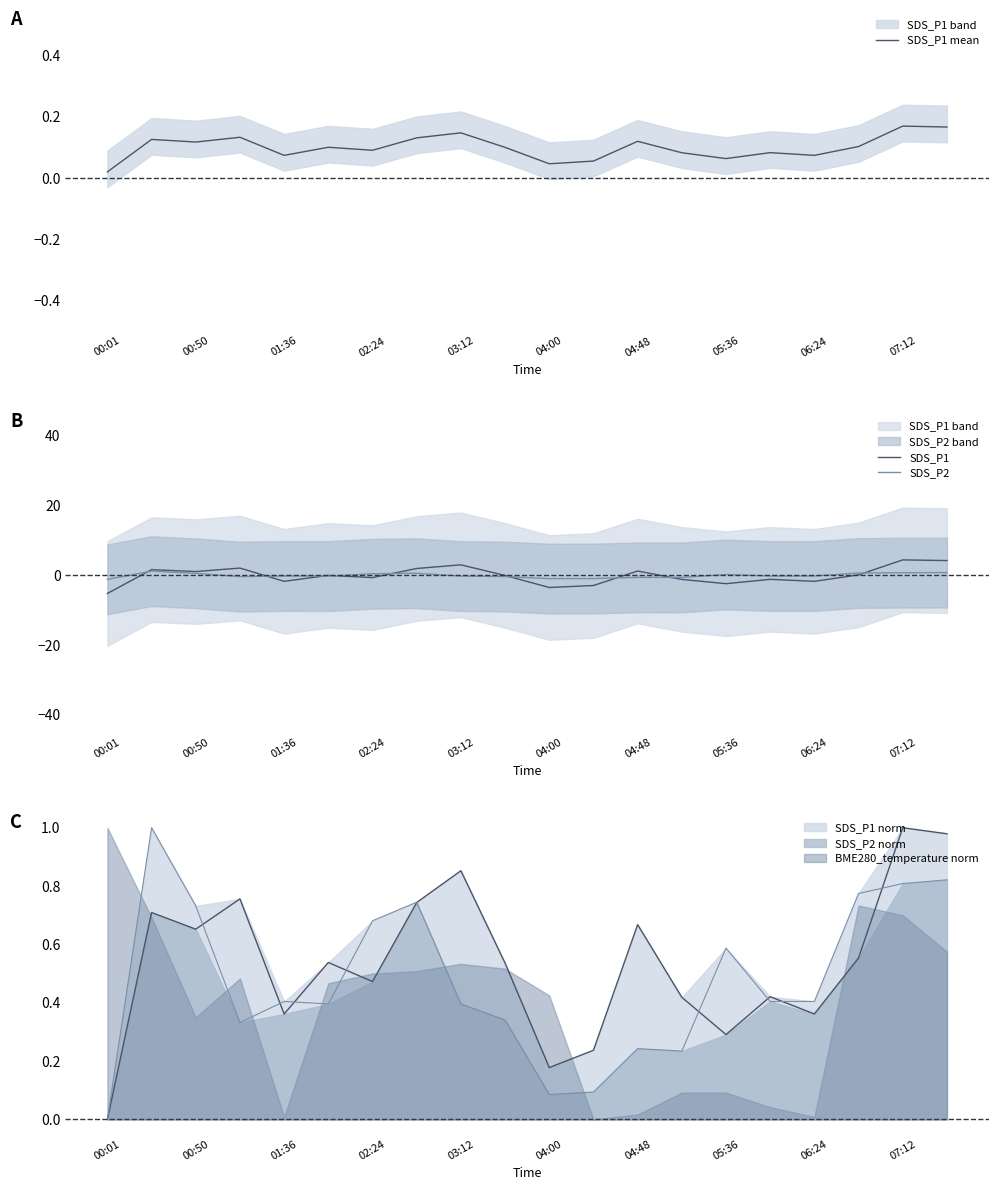

Is the value of SDS_P1 at 02:24 greater than the value of SDS_P1 mean at 05:36?

Yes